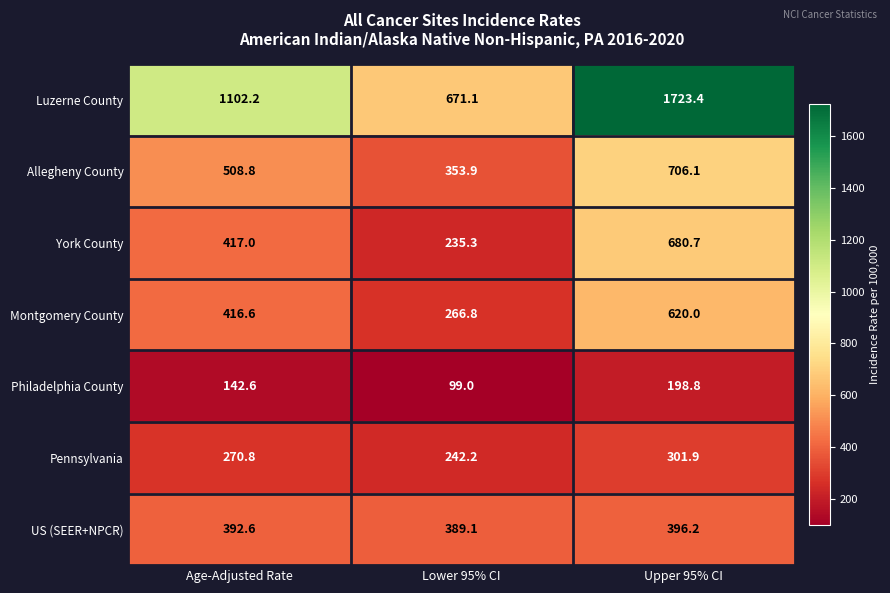

How many distinct data groups are displayed?

7